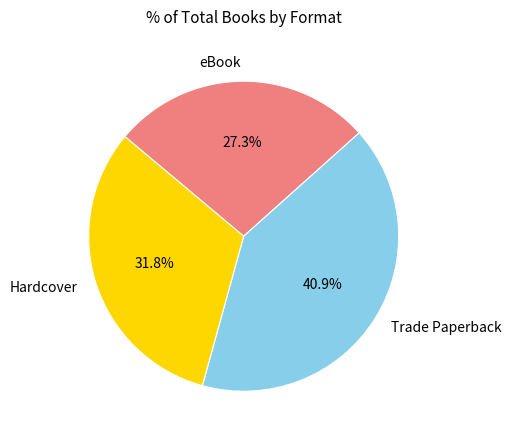

To the nearest percent, what portion does eBook represent?

27%